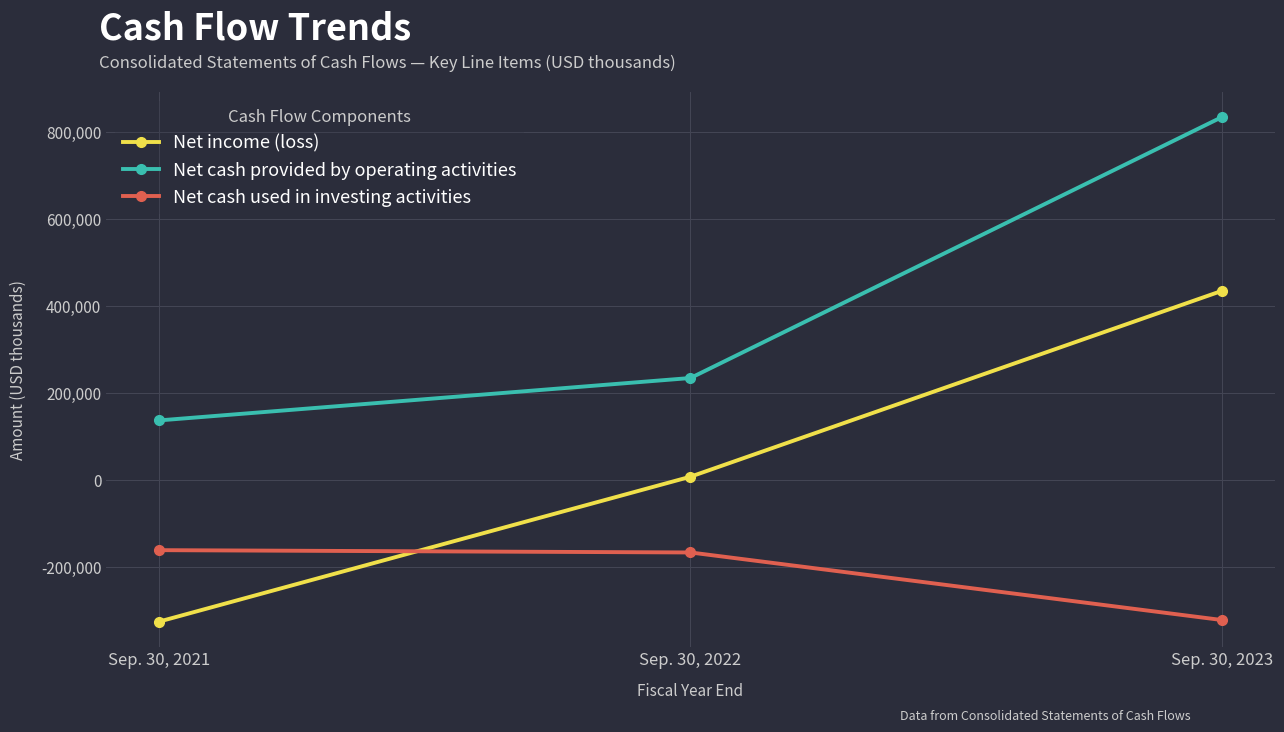

Reading left to right, what are all the values shown in this chart?

Net income (loss): -326150	6953	434100
Net cash provided by operating activities: 136440	233913	833682
Net cash used in investing activities: -161994	-167315	-322584